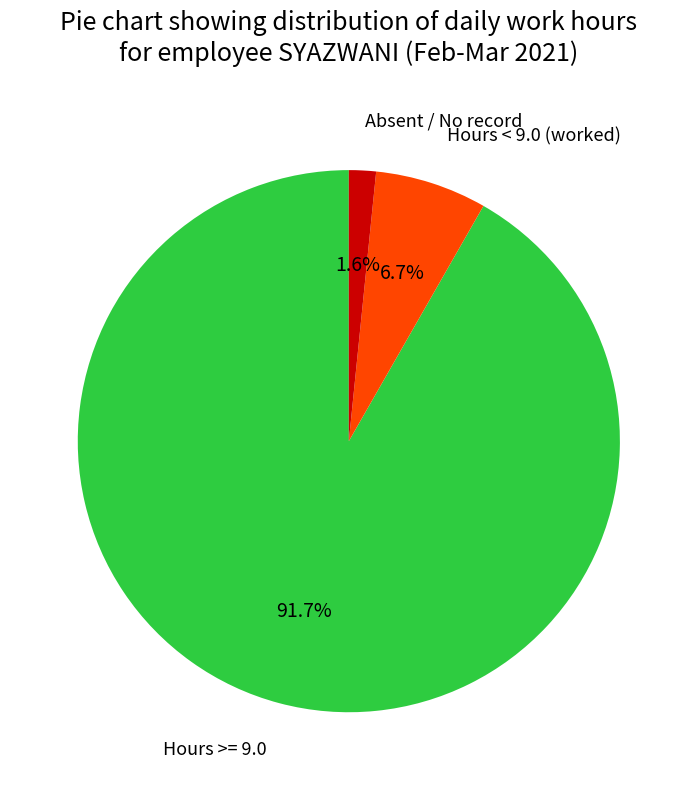

Which slice is the largest?

Hours >= 9.0